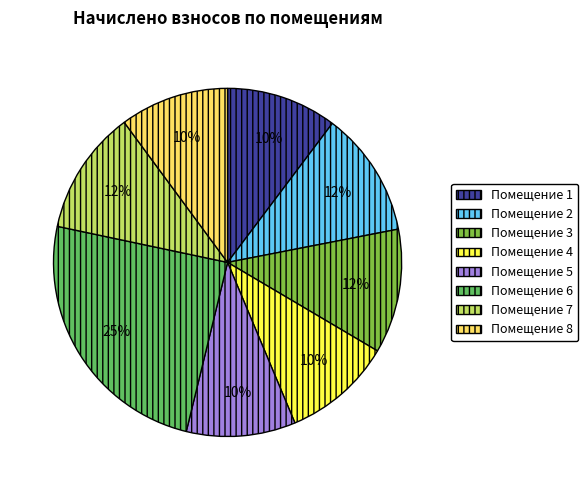

To the nearest percent, what is the average slice percentage?

12%